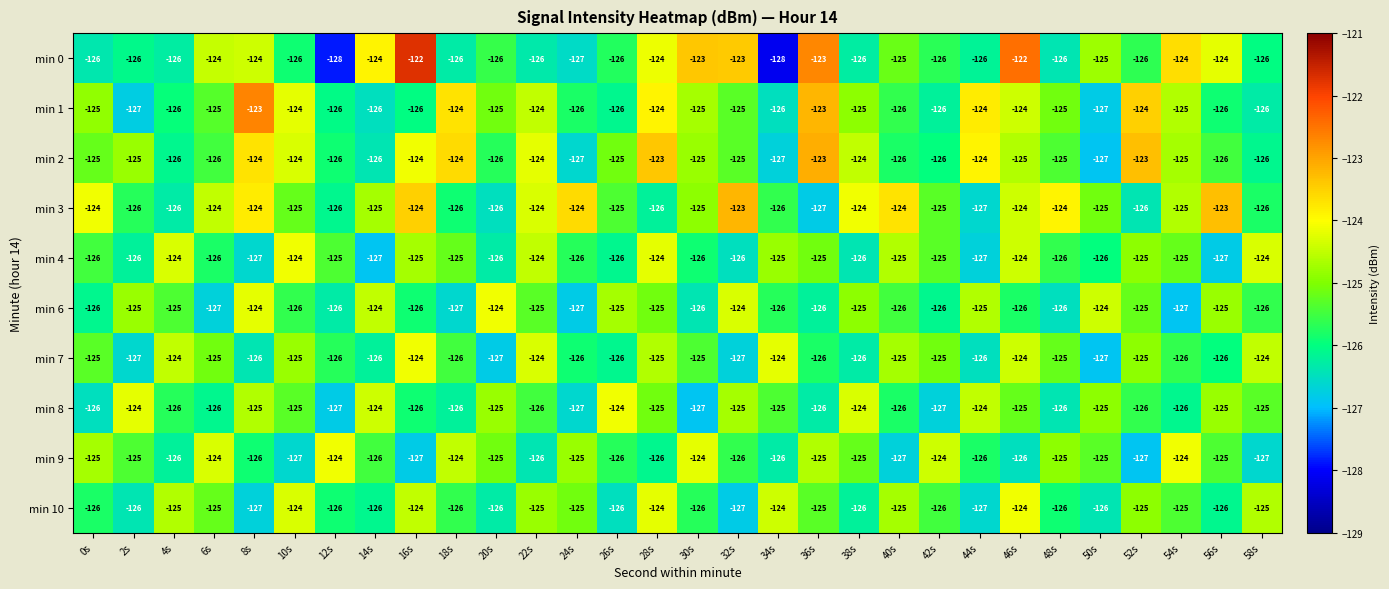

The value of min 8 at 38s is -124. True or false?

True